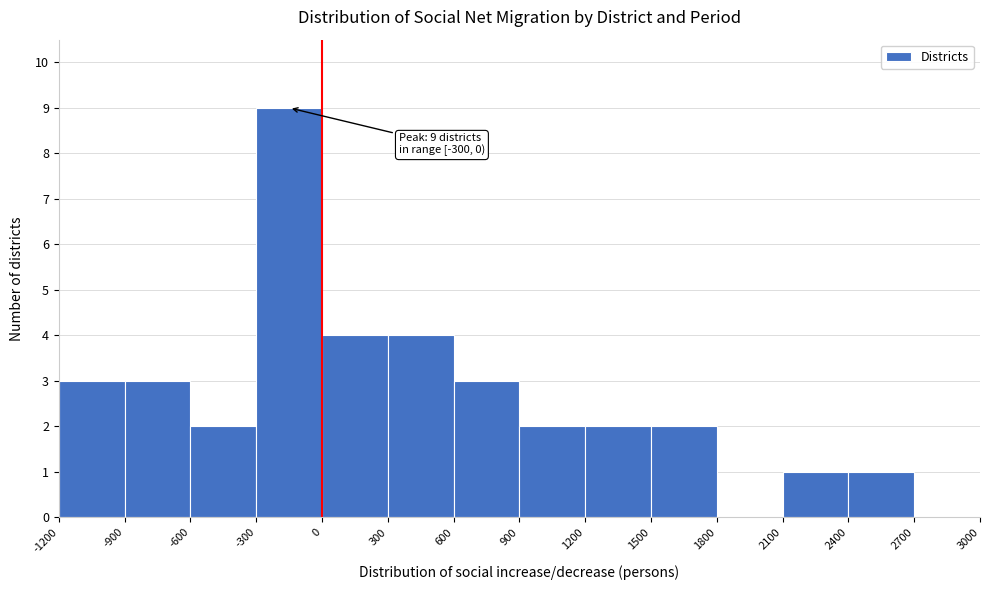

Over which range of the x-axis is the bar tallest?

-300 to 0